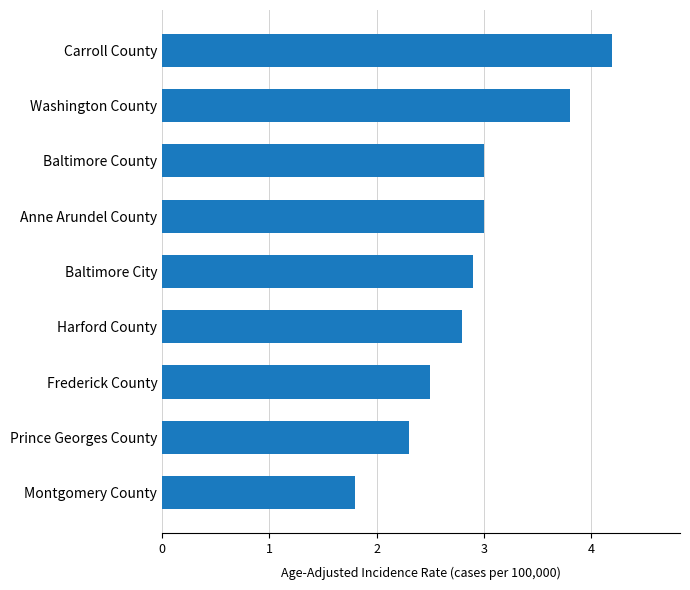

What is the sum of all values?

26.3